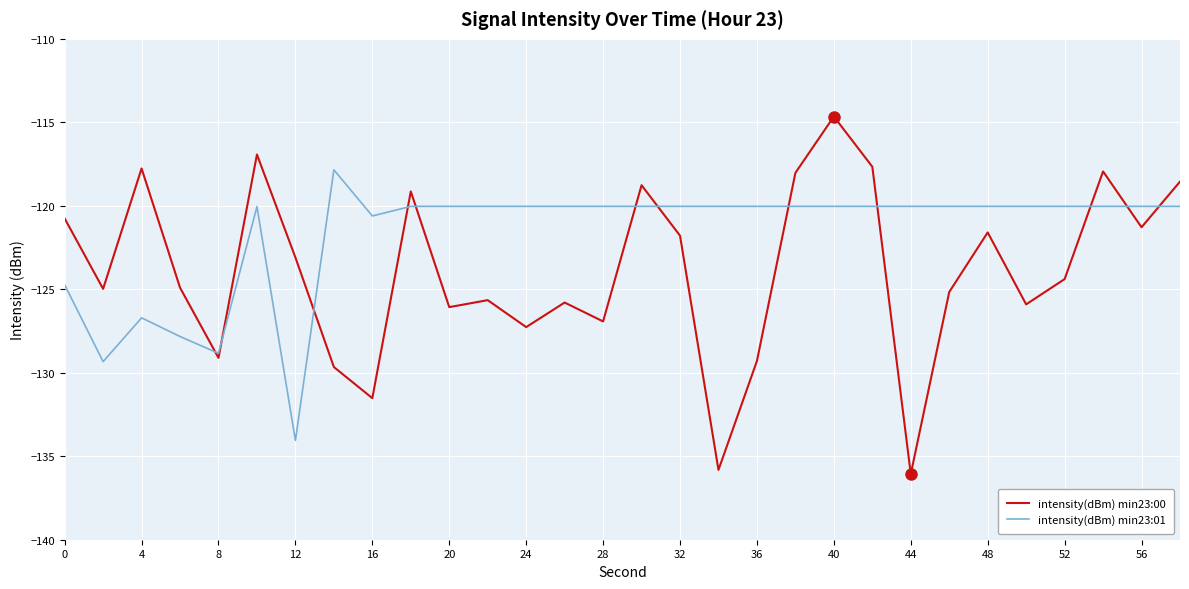

Does the chart display data point markers on the line(s)?

No